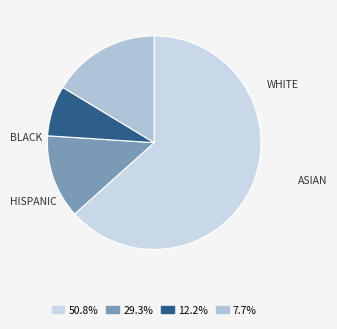

To the nearest percent, what is the average slice percentage?

25%